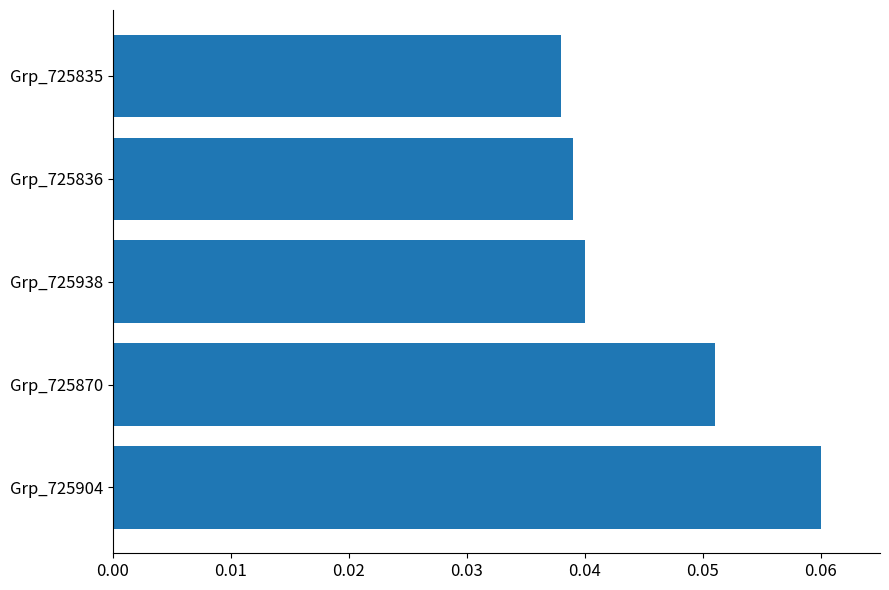

Rank the categories by value from lowest to highest.

Grp_725835, Grp_725836, Grp_725938, Grp_725870, Grp_725904